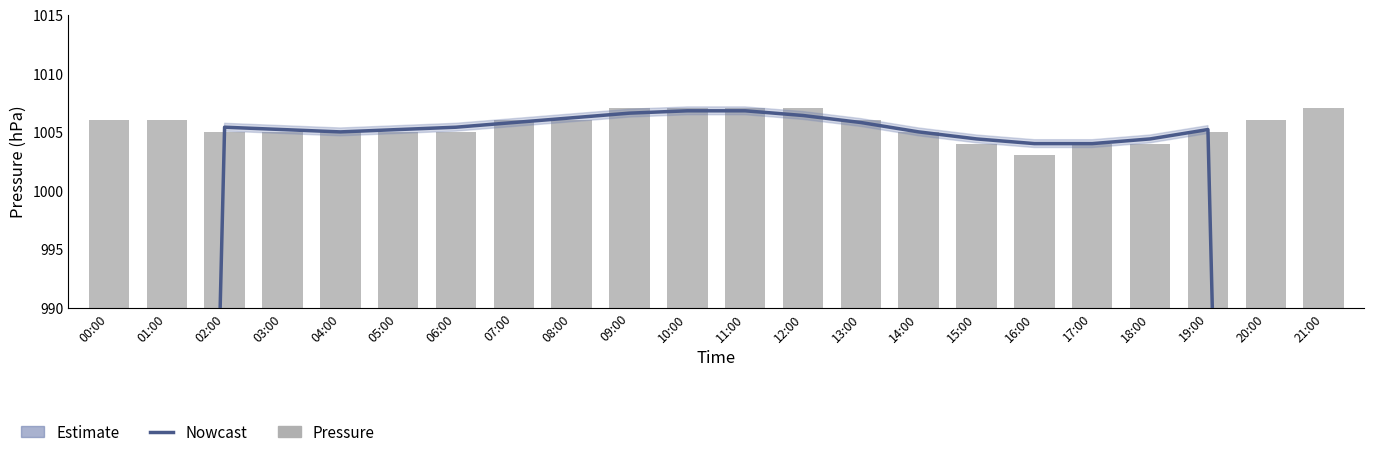

Is it true that Estimate equals 211.6 at 20:00?

False